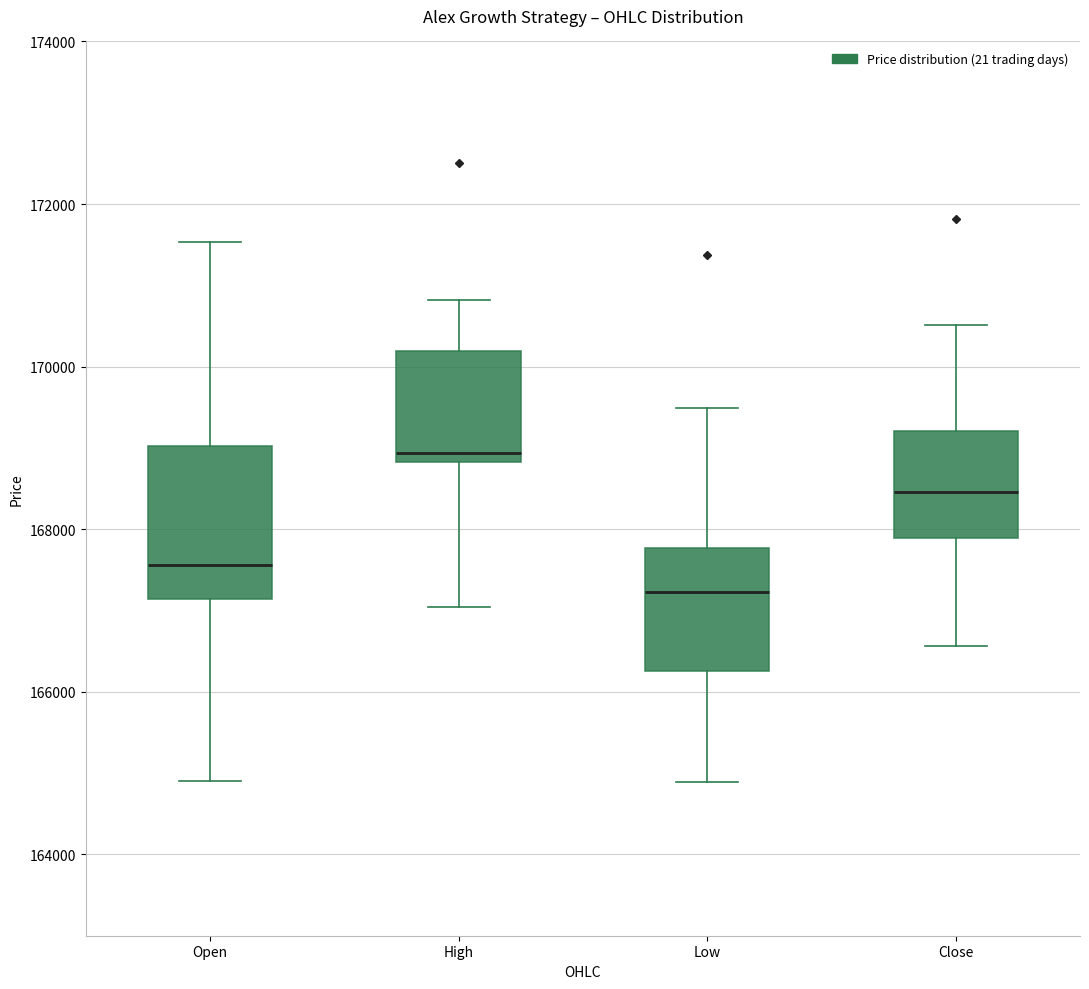

Where does the lower whisker of the box for Low end on the y-axis? The values are not printed on the chart, so give them approximately, as read against the axis.

164800